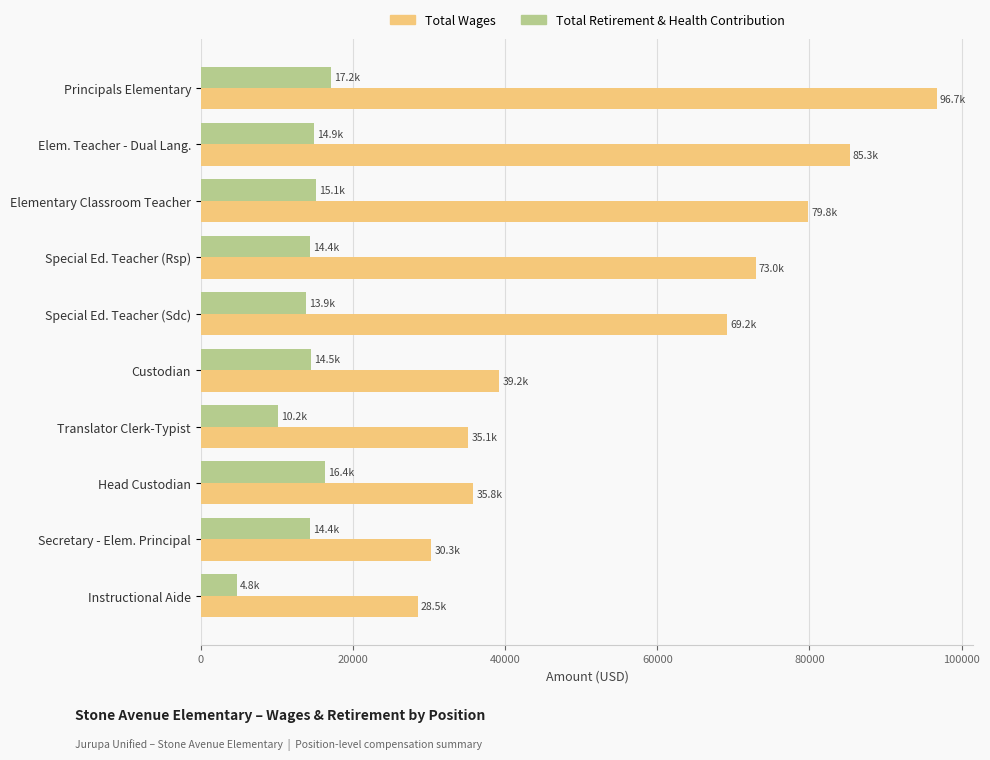

At how many categories does at least one series exceed 8435?

10